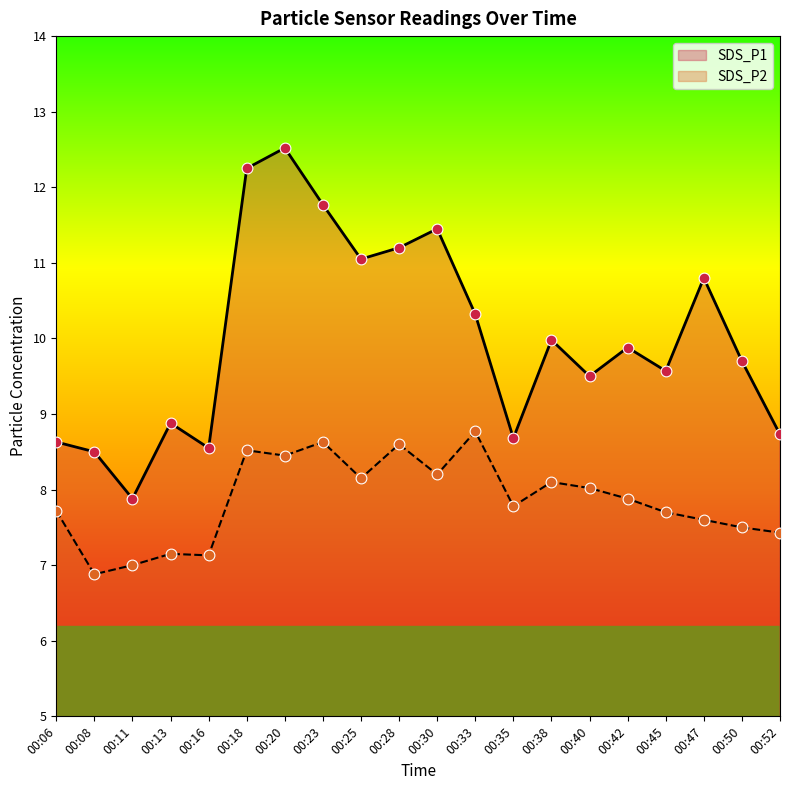

Which series contains the highest Y value?

SDS_P1